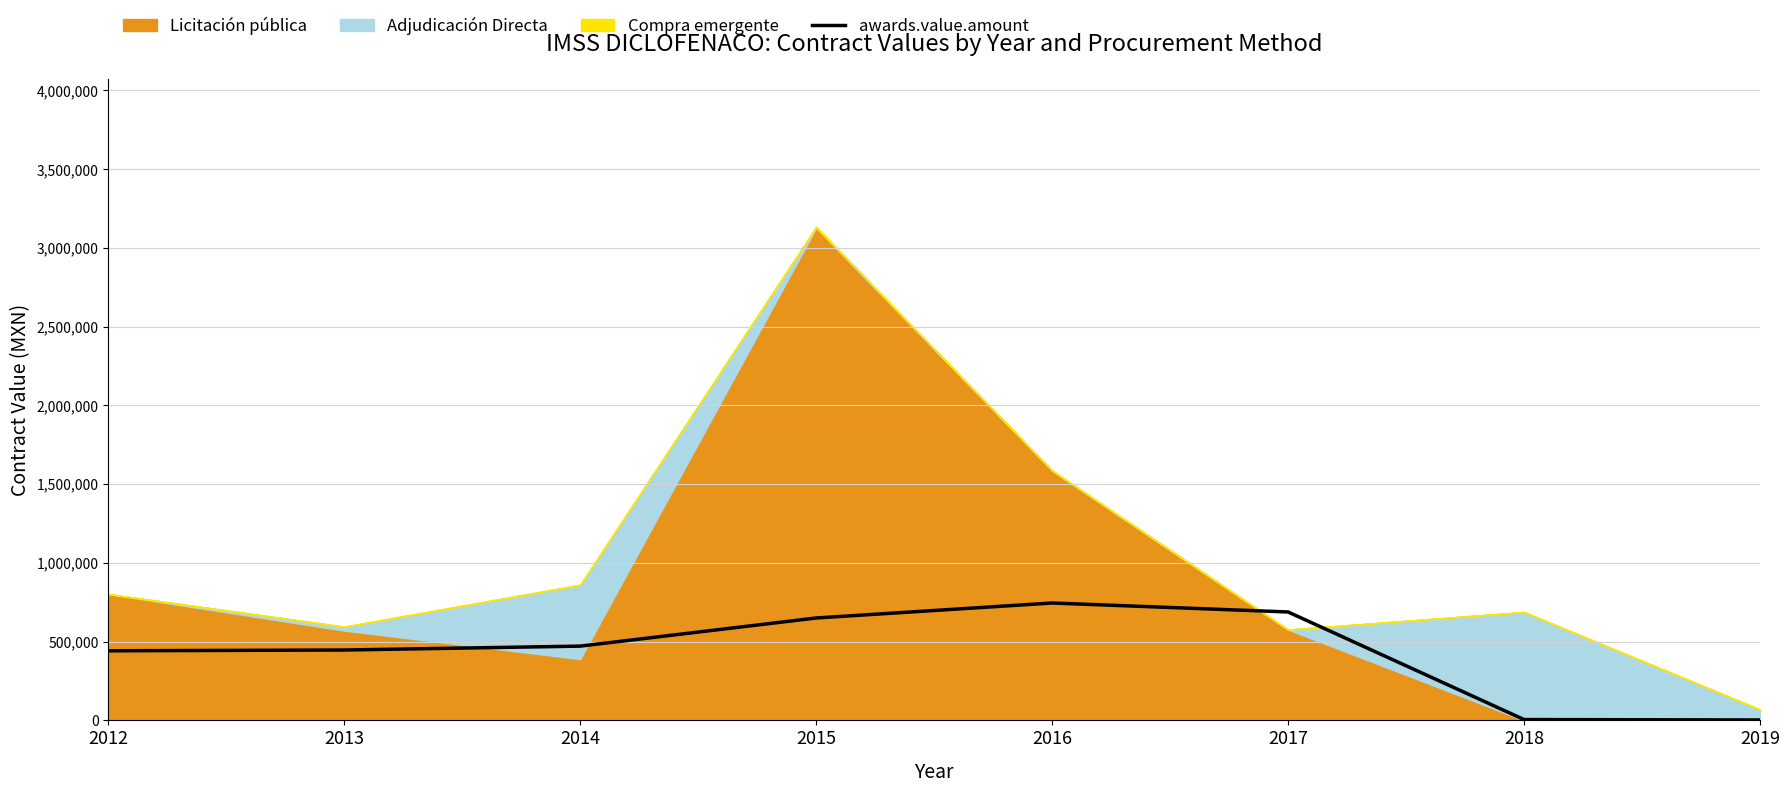

Does the chart display data point markers on the line(s)?

No